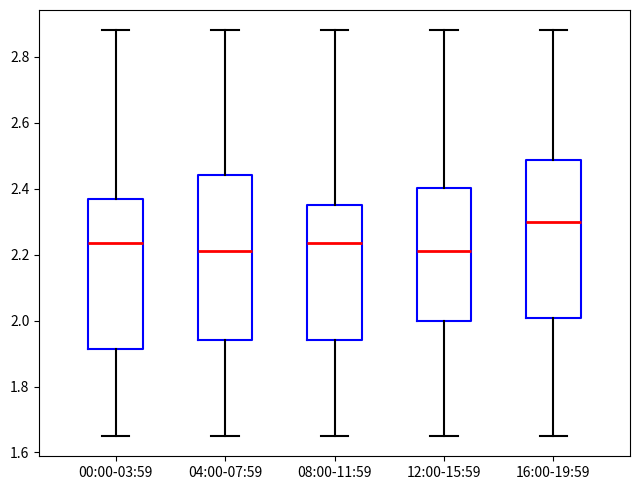

Reading left to right, transcribe this box plot: for each box, give where its median line is, the range the box spans, and where its two whiskers end, as read against the y-axis. The values are not printed on the chart, so give them approximately, as read against the axis.

00:00-03:59: median 2.24, box 1.92 to 2.36, whiskers 1.66 to 2.88
04:00-07:59: median 2.22, box 1.94 to 2.44, whiskers 1.66 to 2.88
08:00-11:59: median 2.24, box 1.94 to 2.36, whiskers 1.66 to 2.88
12:00-15:59: median 2.22, box 2.00 to 2.40, whiskers 1.66 to 2.88
16:00-19:59: median 2.30, box 2.00 to 2.48, whiskers 1.66 to 2.88